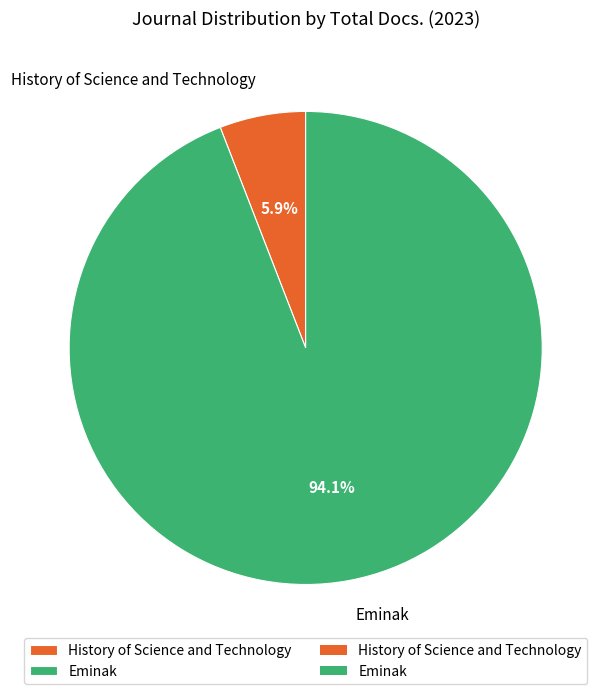

How many slices are in this pie chart?

2